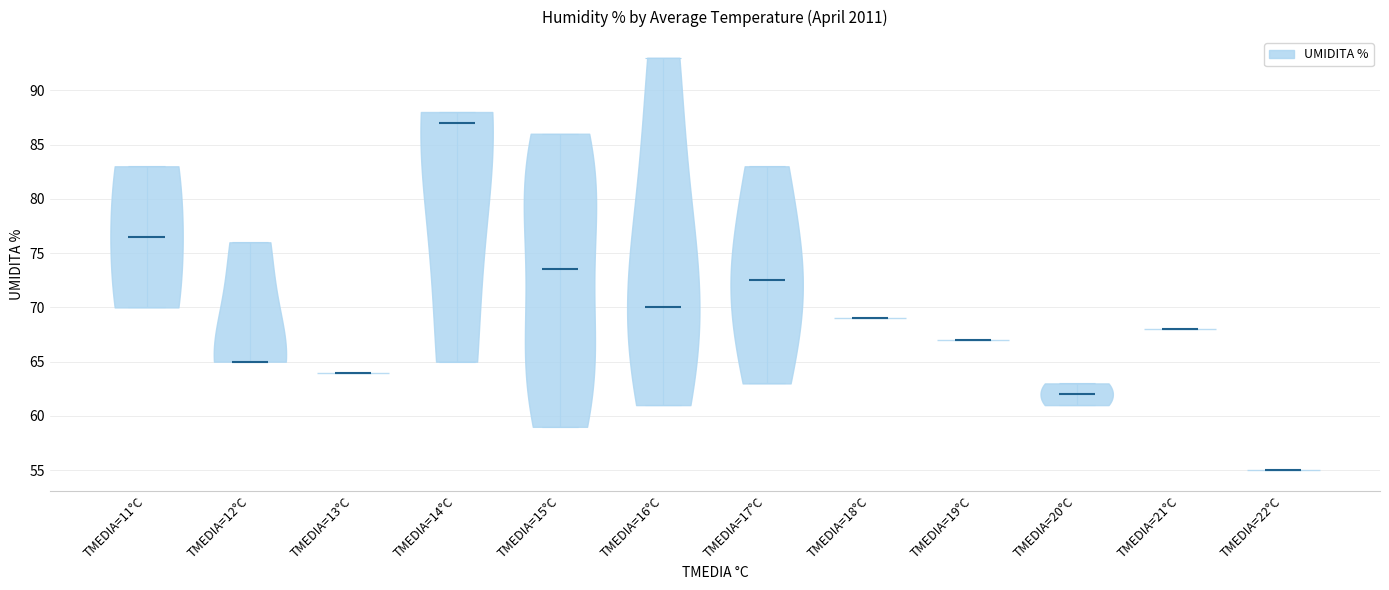

Reading left to right, read every violin against the y-axis: where its median line is, and the lowest and highest points it reaches. The values are not printed on the chart, so give them approximately, as read against the axis.

TMEDIA=11°C: median line 76.5, lowest point 70.0, highest point 83.0
TMEDIA=12°C: median line 65.0, lowest point 65.0, highest point 76.0
TMEDIA=13°C: median line 64.0, lowest point 64.0, highest point 64.0
TMEDIA=14°C: median line 87.0, lowest point 65.0, highest point 88.0
TMEDIA=15°C: median line 73.5, lowest point 59.0, highest point 86.0
TMEDIA=16°C: median line 70.0, lowest point 61.0, highest point 93.0
TMEDIA=17°C: median line 72.5, lowest point 63.0, highest point 83.0
TMEDIA=18°C: median line 69.0, lowest point 69.0, highest point 69.0
TMEDIA=19°C: median line 67.0, lowest point 67.0, highest point 67.0
TMEDIA=20°C: median line 62.0, lowest point 61.0, highest point 63.0
TMEDIA=21°C: median line 68.0, lowest point 68.0, highest point 68.0
TMEDIA=22°C: median line 55.0, lowest point 55.0, highest point 55.0